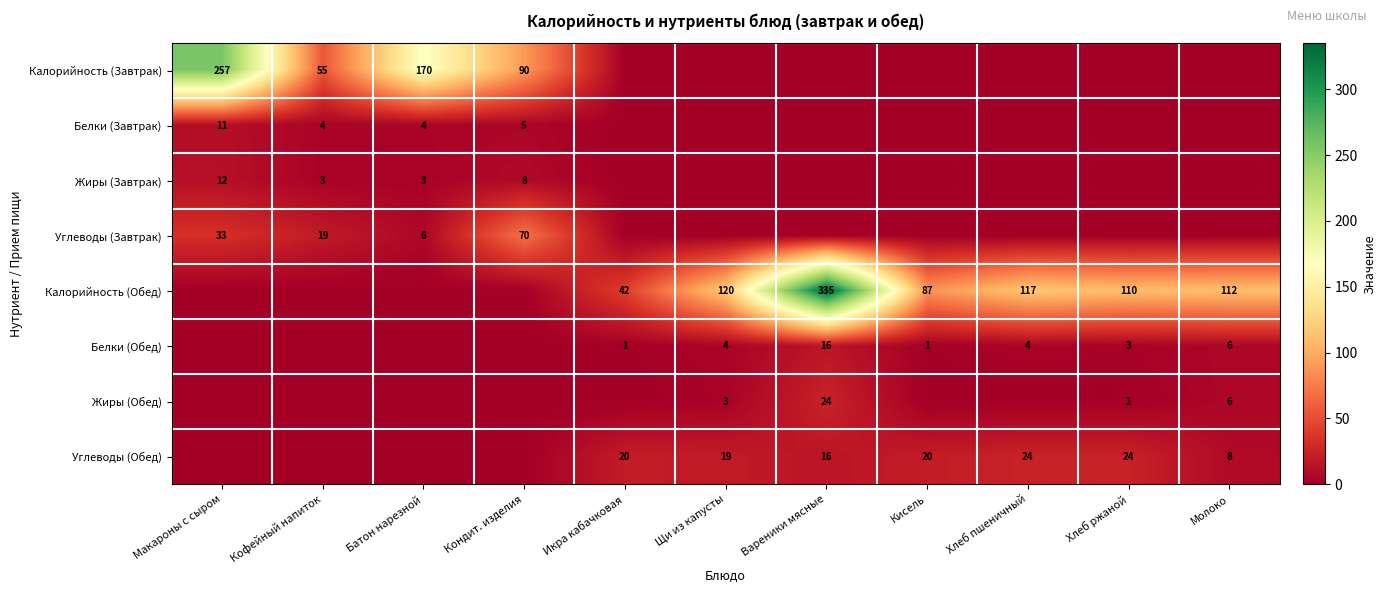

The Калорийность (Обед) series shows 117 at Хлеб пшеничный. True or false?

True